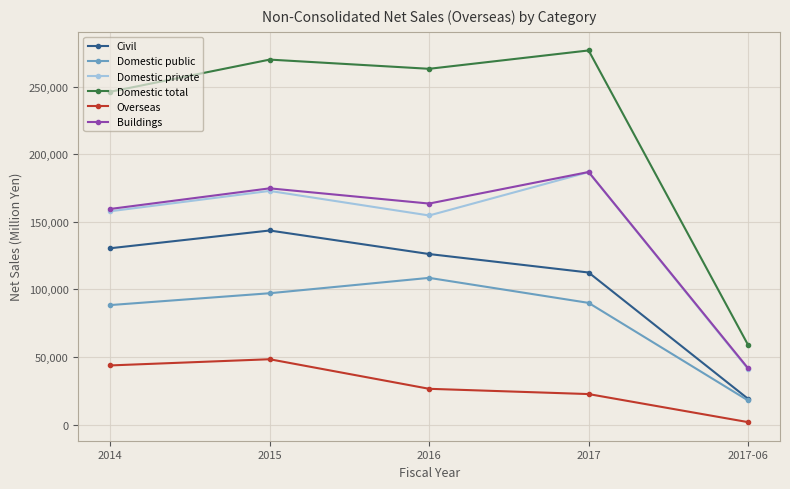

In Civil, how many points are higher than both neighbors (excluding endpoints)?

1